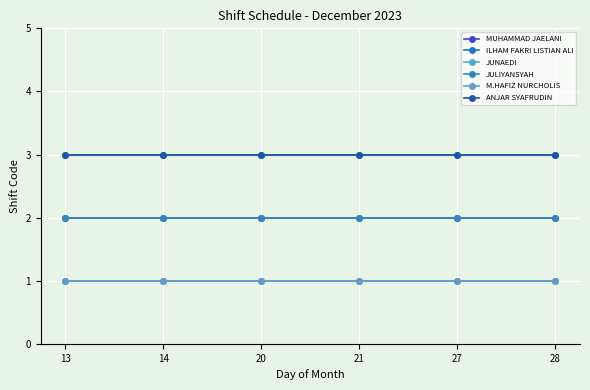

What is the spread (max minus min) of values at 14?

2